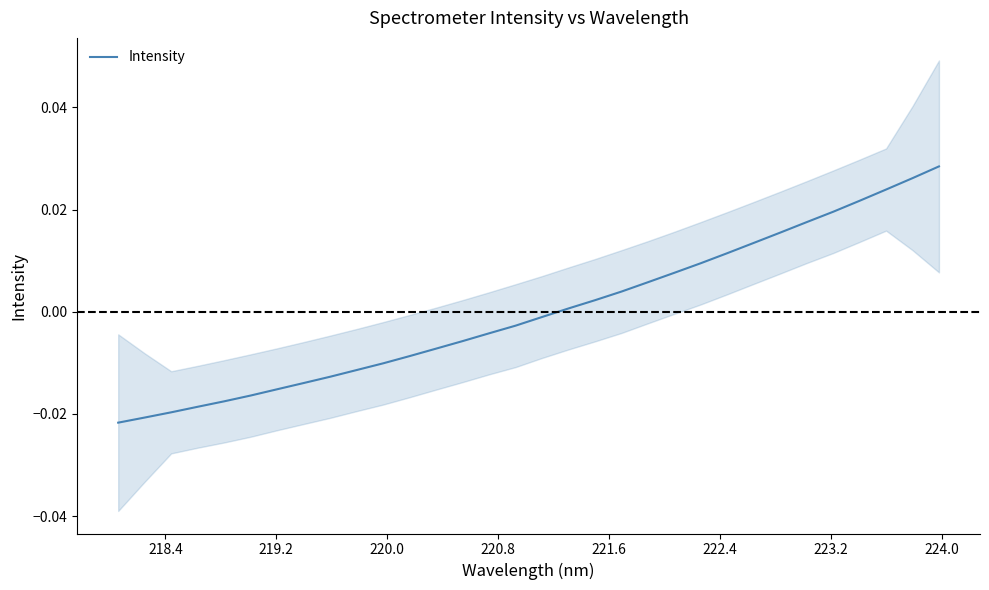

How many values are below 0?

17